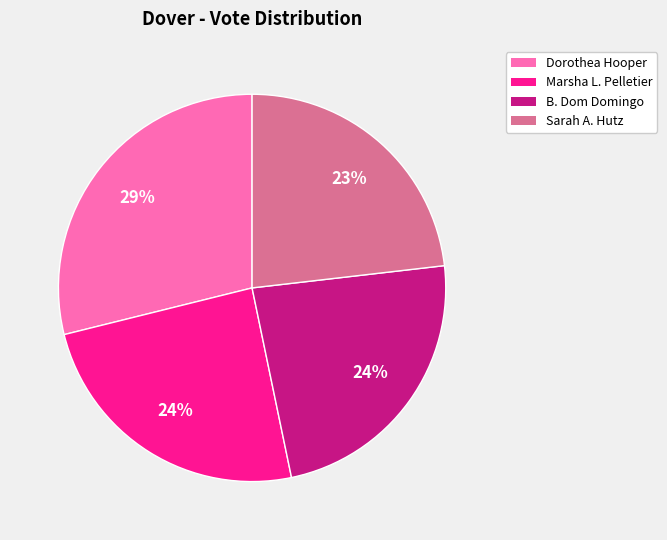

Count the number of slices in the pie.

4